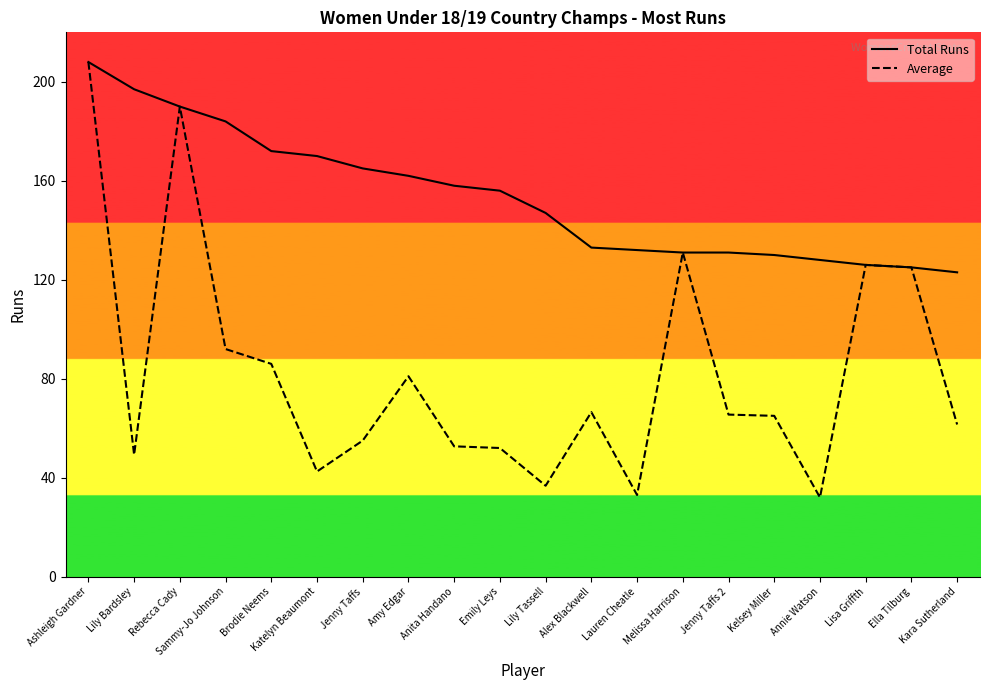

Which series has the widest spread of values?

Average